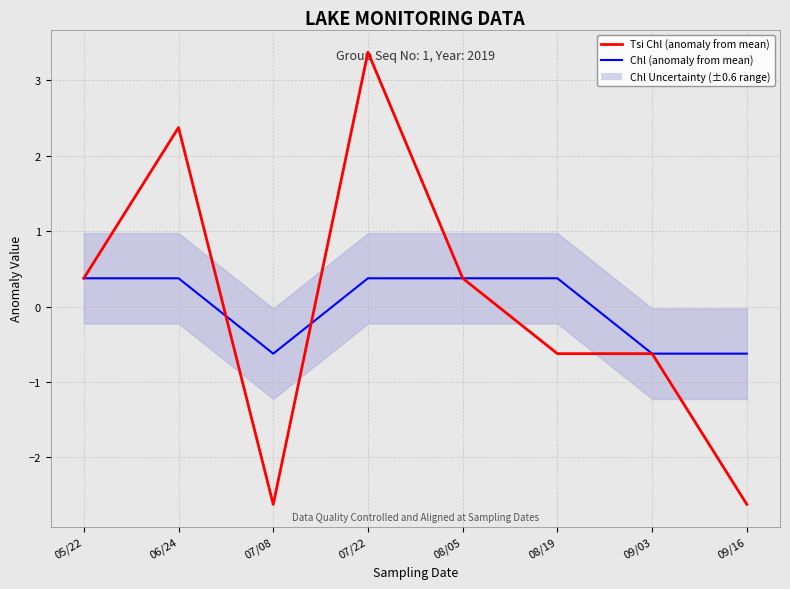

Reading left to right, transcribe all the data shown in this chart.

Chl (anomaly from mean): 05/22=0.4	06/24=0.4	07/08=-0.6	07/22=0.4	08/05=0.4	08/19=0.4	09/03=-0.6	09/16=-0.6
Tsi Chl (anomaly from mean): 05/22=0.4	06/24=2.4	07/08=-2.6	07/22=3.4	08/05=0.4	08/19=-0.6	09/03=-0.6	09/16=-2.6